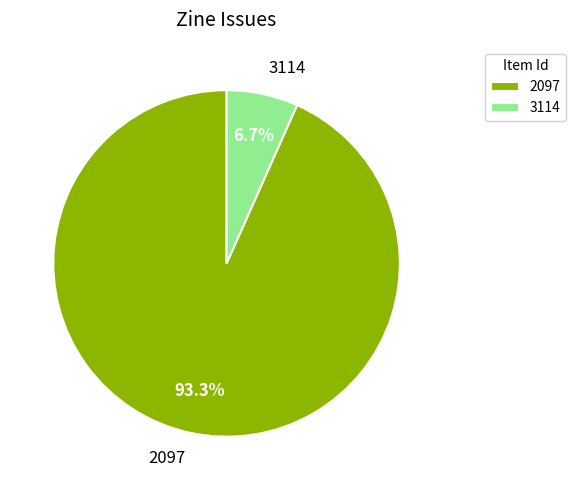

Which slice is the smallest?

3114